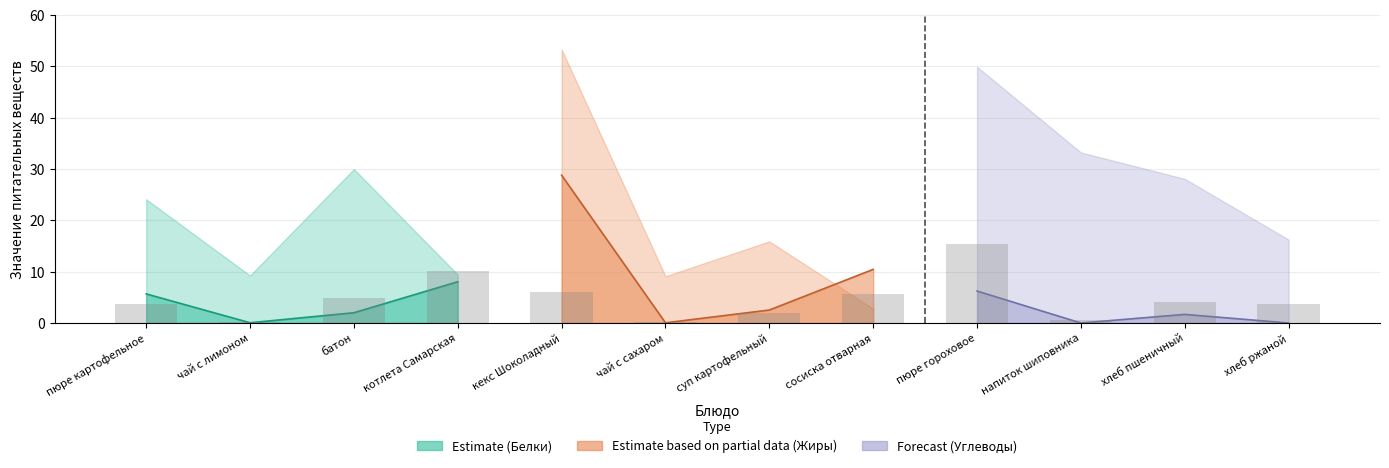

True or false: Estimate based on partial data has a value of 10.4 at сосиска отварная.

True